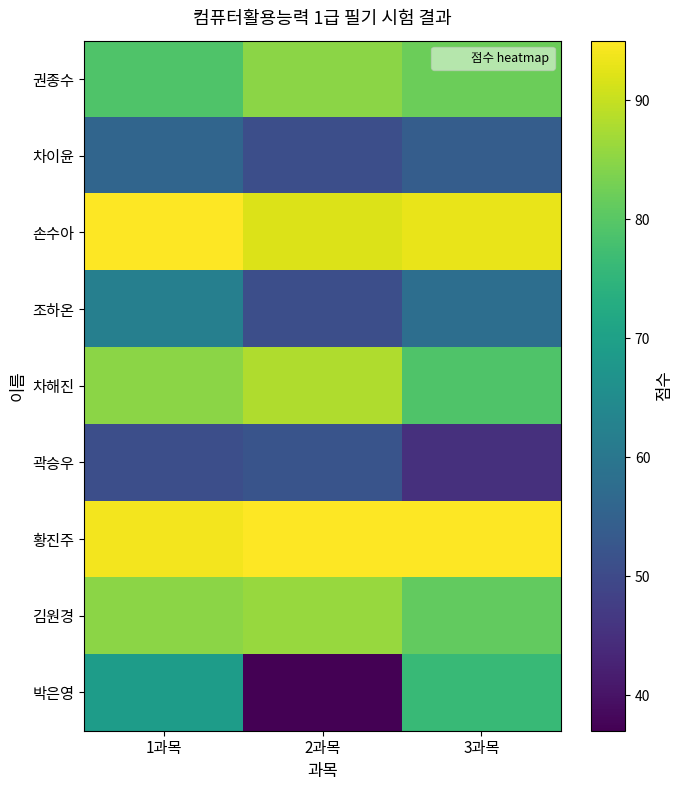

At how many categories does at least one series exceed 56?

3